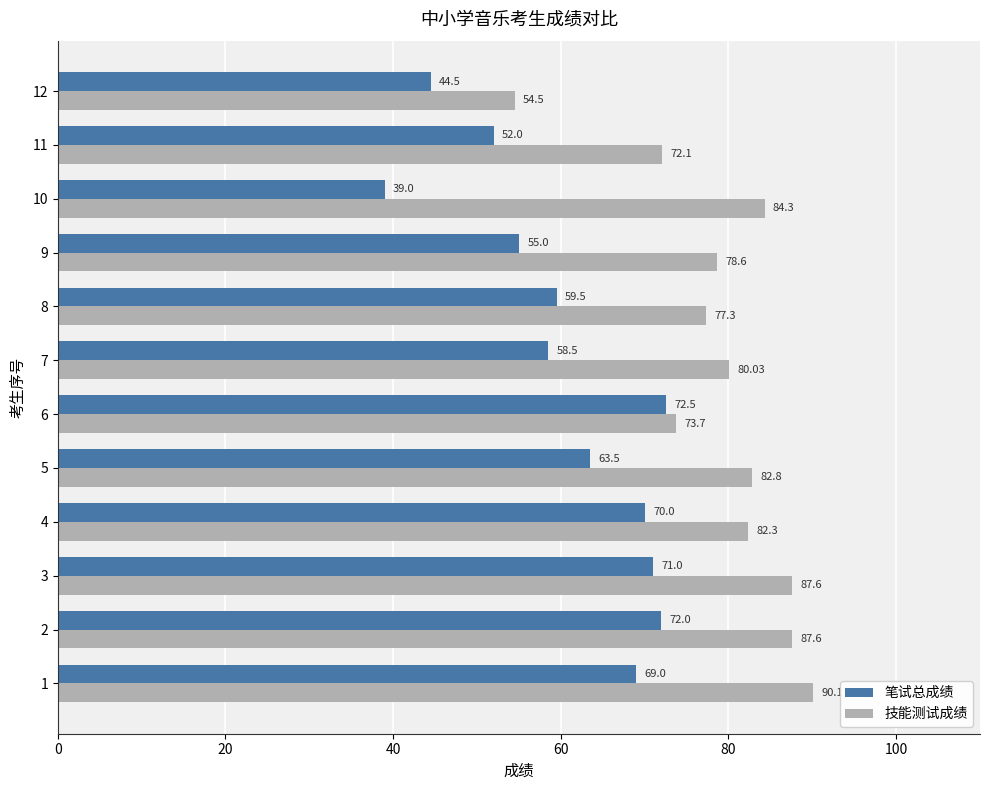

Is the value of 技能测试成绩 at 7 greater than the value of 笔试总成绩 at 7?

Yes